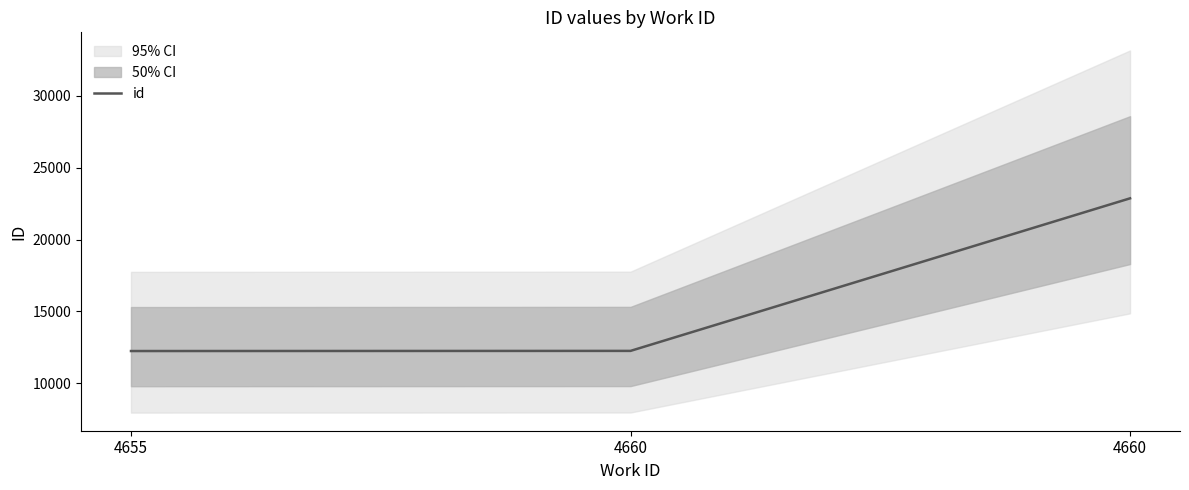

How many values are below 12252?

1